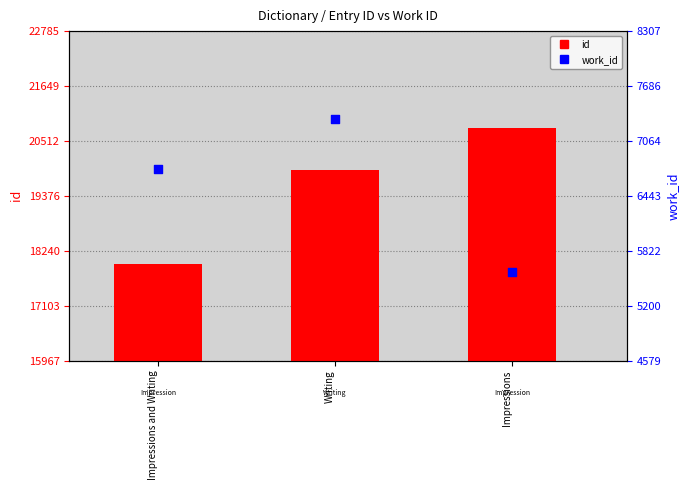

What are all the series names shown in the legend?

id, work_id